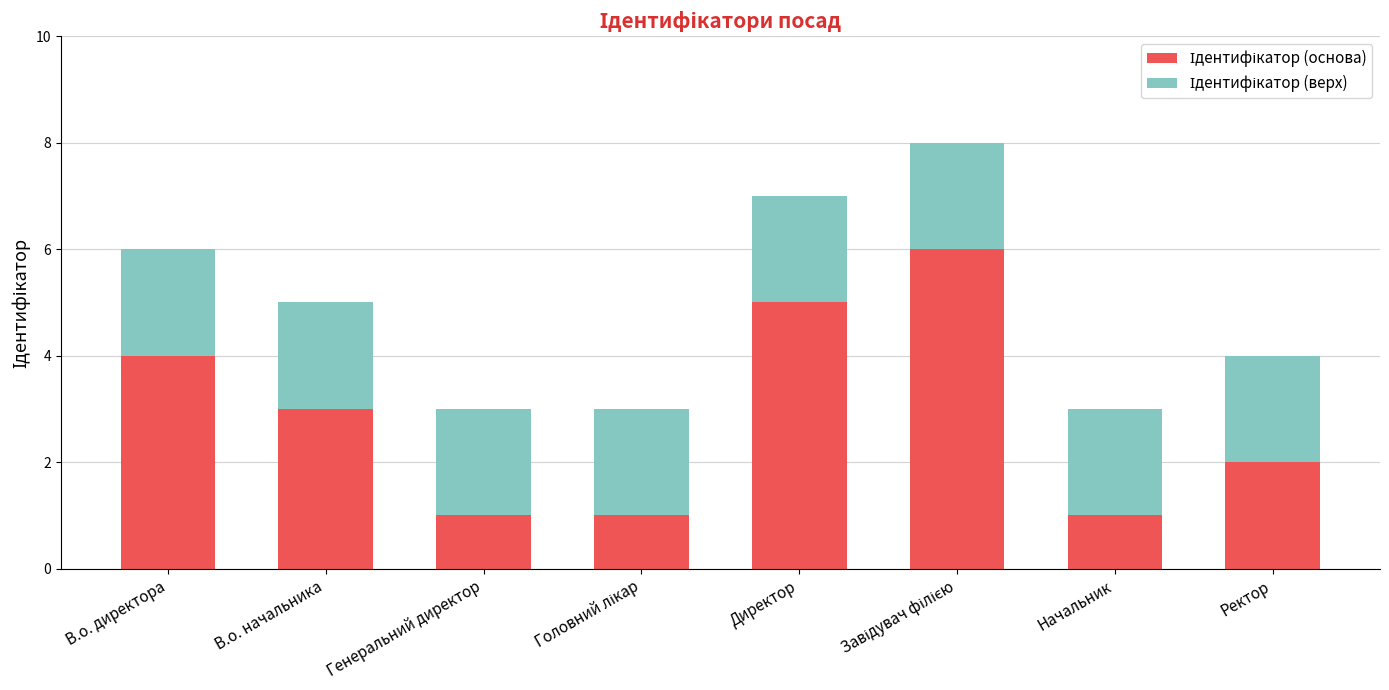

Count the number of data series in this chart.

2